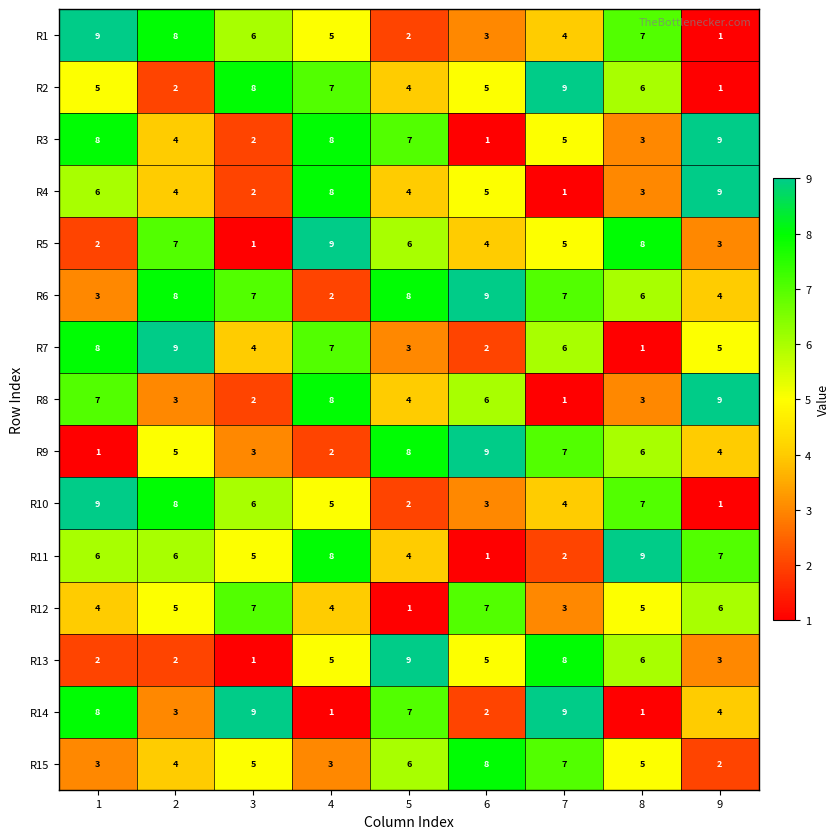

Which series changed the most between 1 and 3?

R3